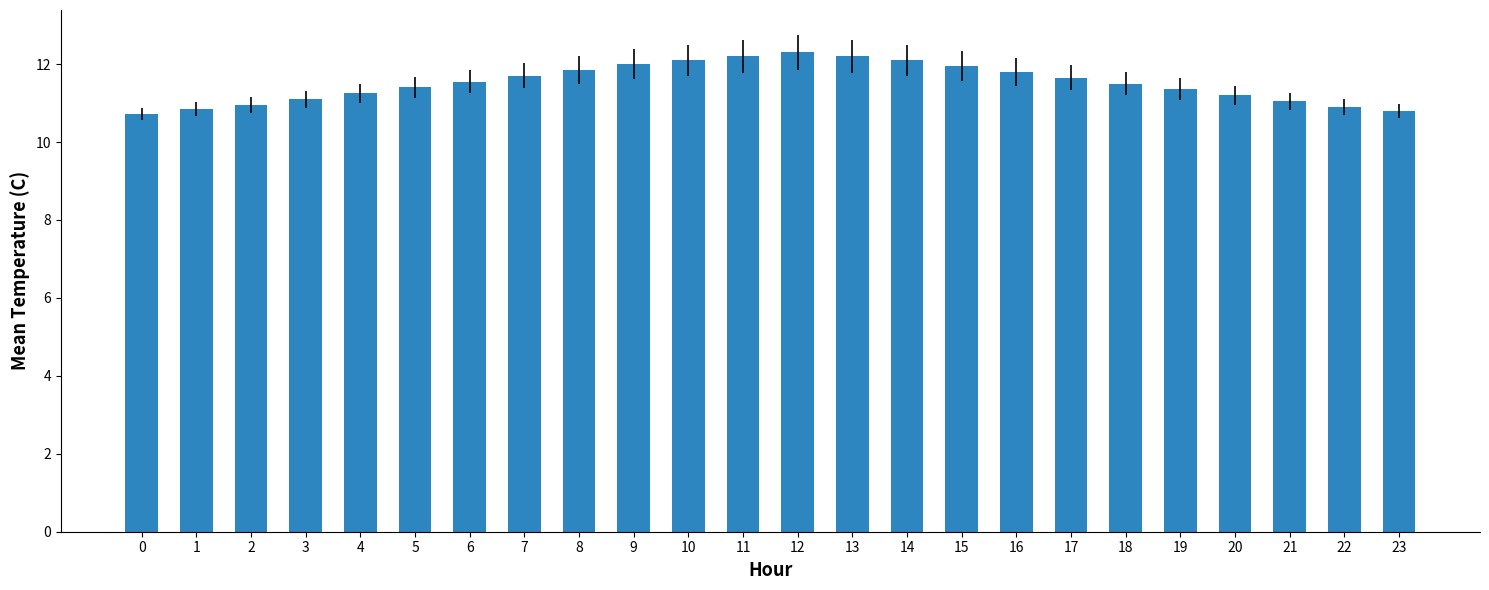

What is the maximum value shown in the chart?

12.3